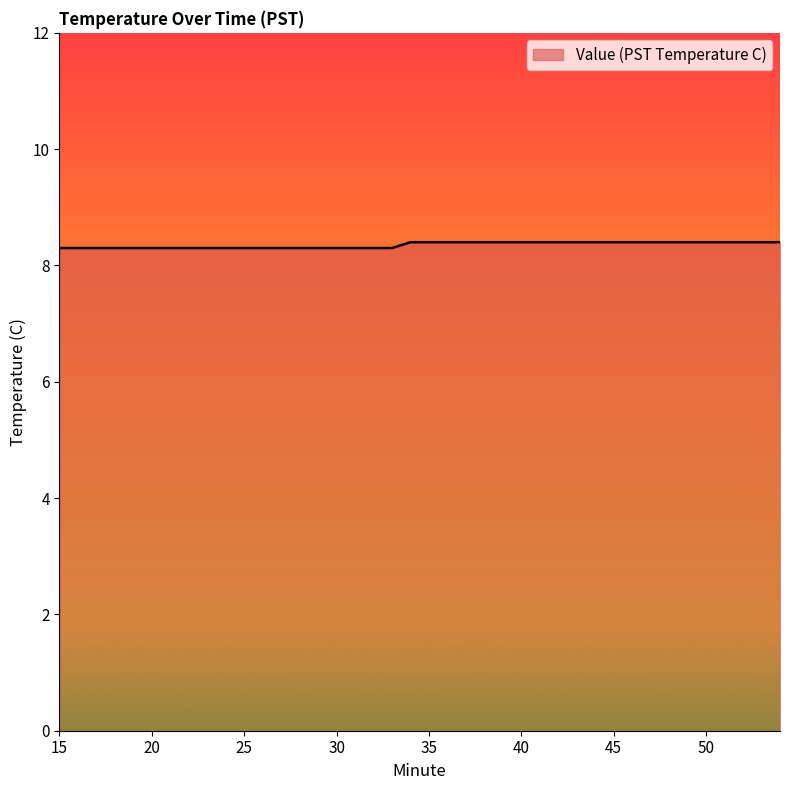

What is the smallest value displayed?

8.3